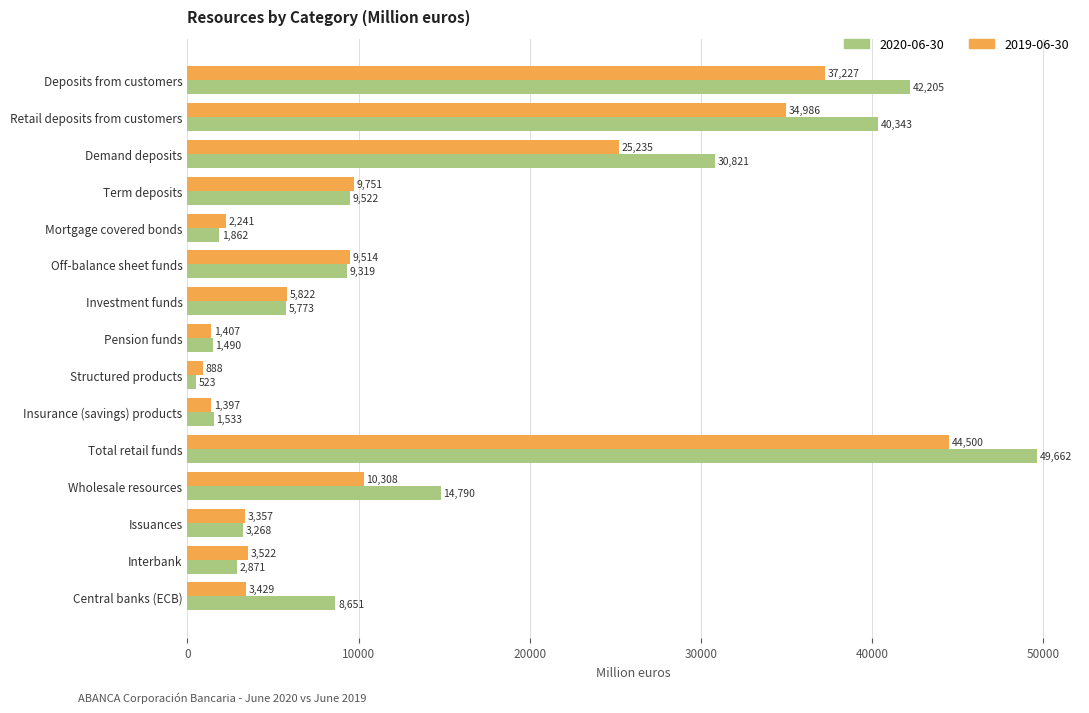

Is the value of 2020-06-30 at Pension funds greater than the value of 2019-06-30 at Central banks (ECB)?

No